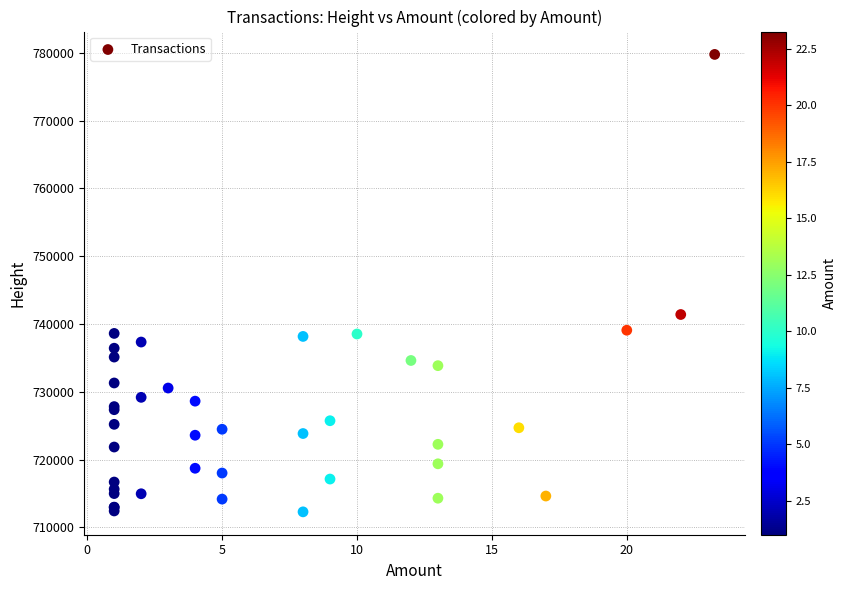

What Y value in the scatter plot is closest to 746038?

741411